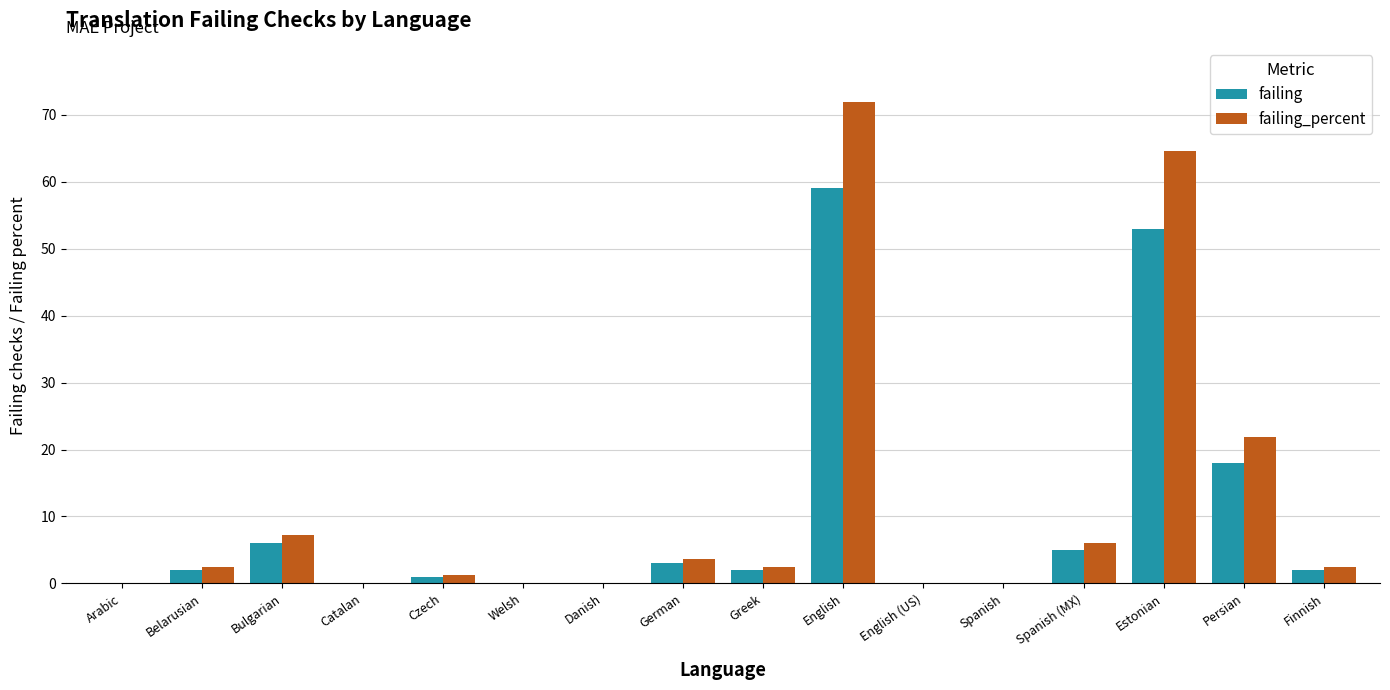

Reading left to right, what are all the values shown in this chart?

failing: Arabic=0.0	Belarusian=2.0	Bulgarian=6.0	Catalan=0.0	Czech=1.0	Welsh=0.0	Danish=0.0	German=3.0	Greek=2.0	English=59.0	English (US)=0.0	Spanish=0.0	Spanish (MX)=5.0	Estonian=53.0	Persian=18.0	Finnish=2.0
failing_percent: Arabic=0.0	Belarusian=2.4	Bulgarian=7.3	Catalan=0.0	Czech=1.2	Welsh=0.0	Danish=0.0	German=3.6	Greek=2.4	English=71.9	English (US)=0.0	Spanish=0.0	Spanish (MX)=6.0	Estonian=64.6	Persian=21.9	Finnish=2.4